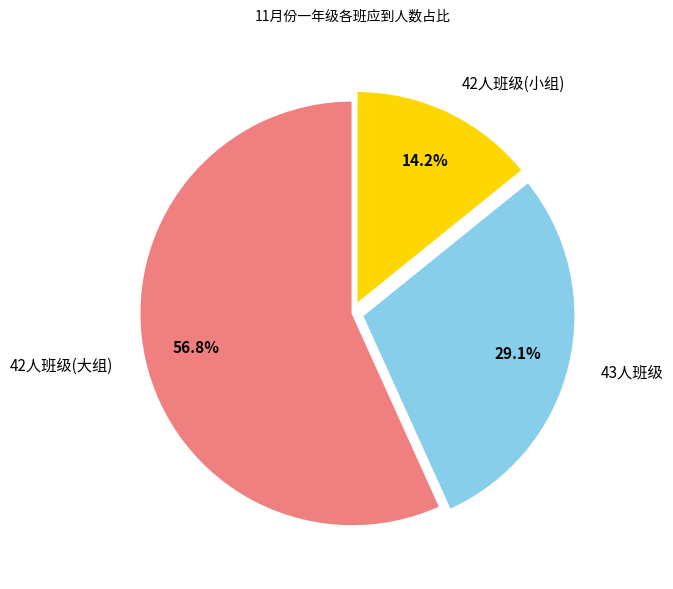

Rank the categories by value from lowest to highest.

42人班级(小组), 43人班级, 42人班级(大组)